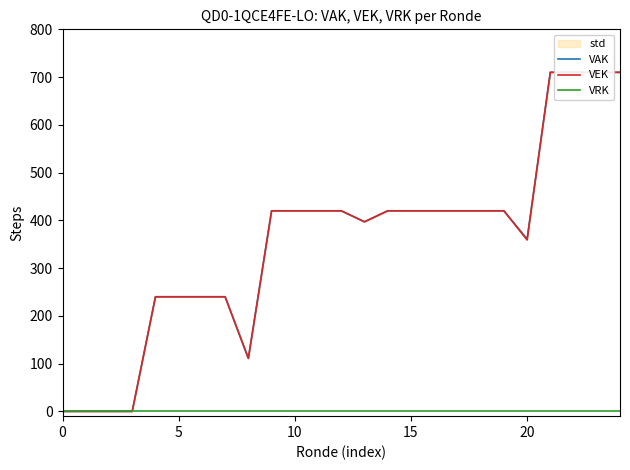

What are all the series names shown in the legend?

VAK, VEK, VRK